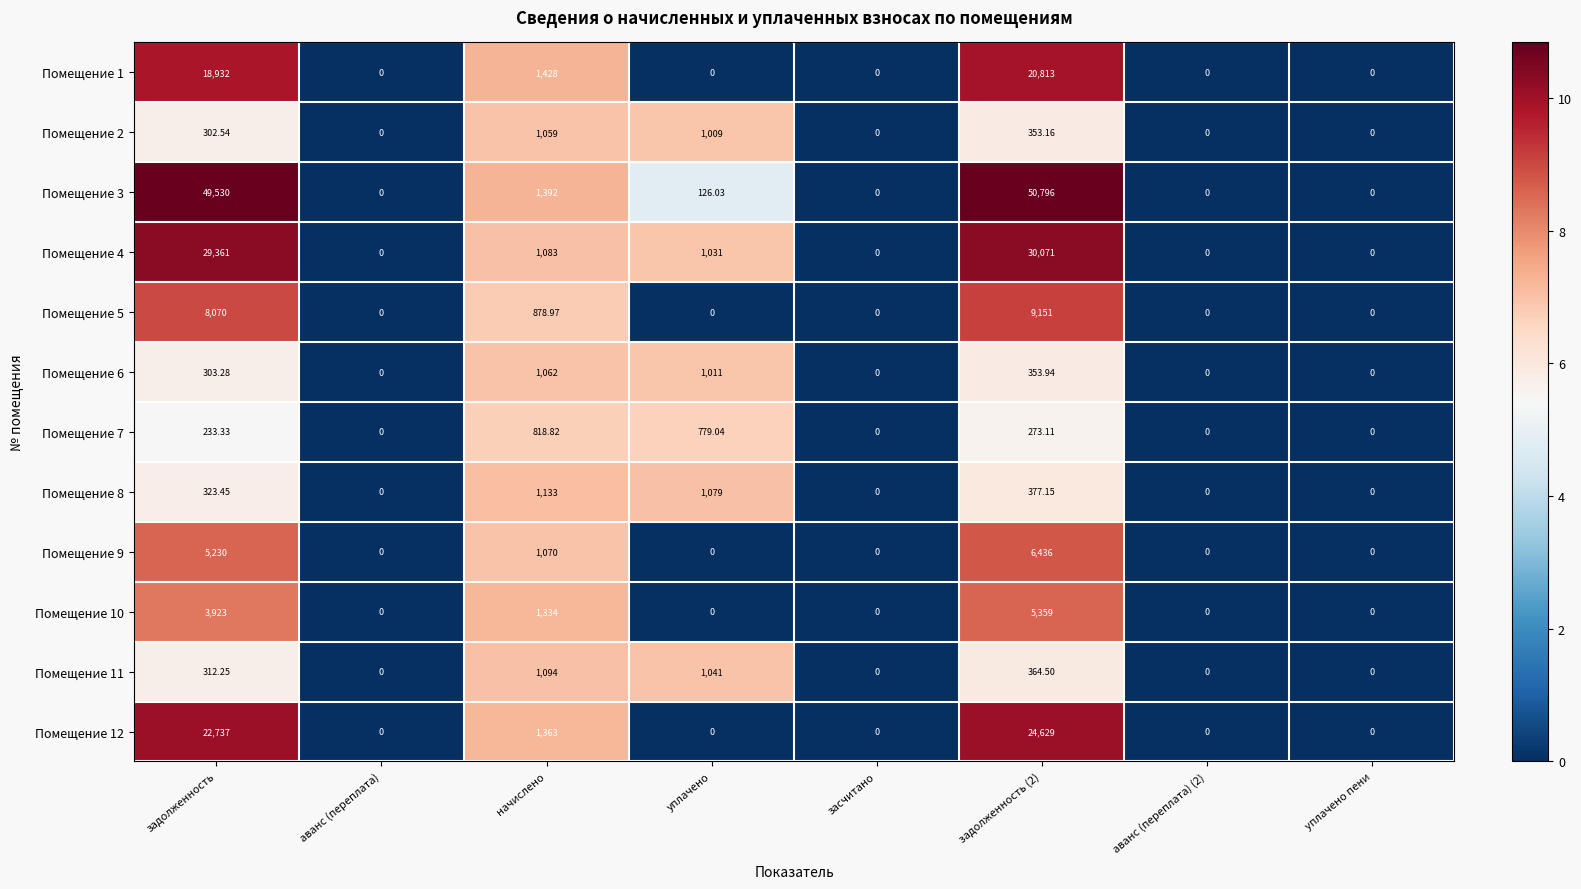

At which label is Помещение 1 closest to 10406?

задолженность